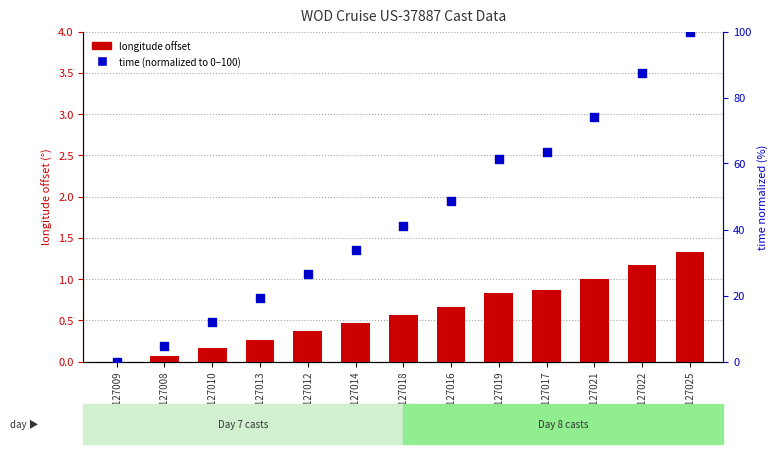

At which category is the sum across all series the highest?

17127025